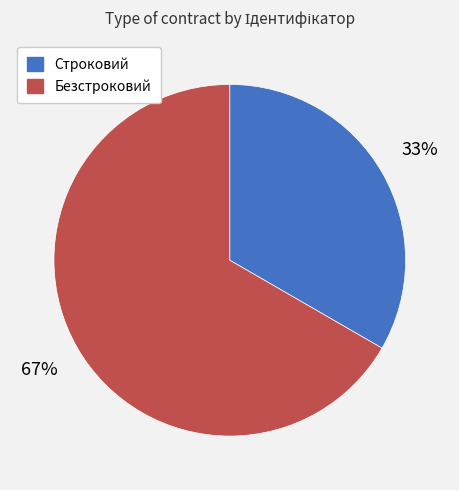

Combined, do Строковий and Безстроковий account for over 50%?

Yes